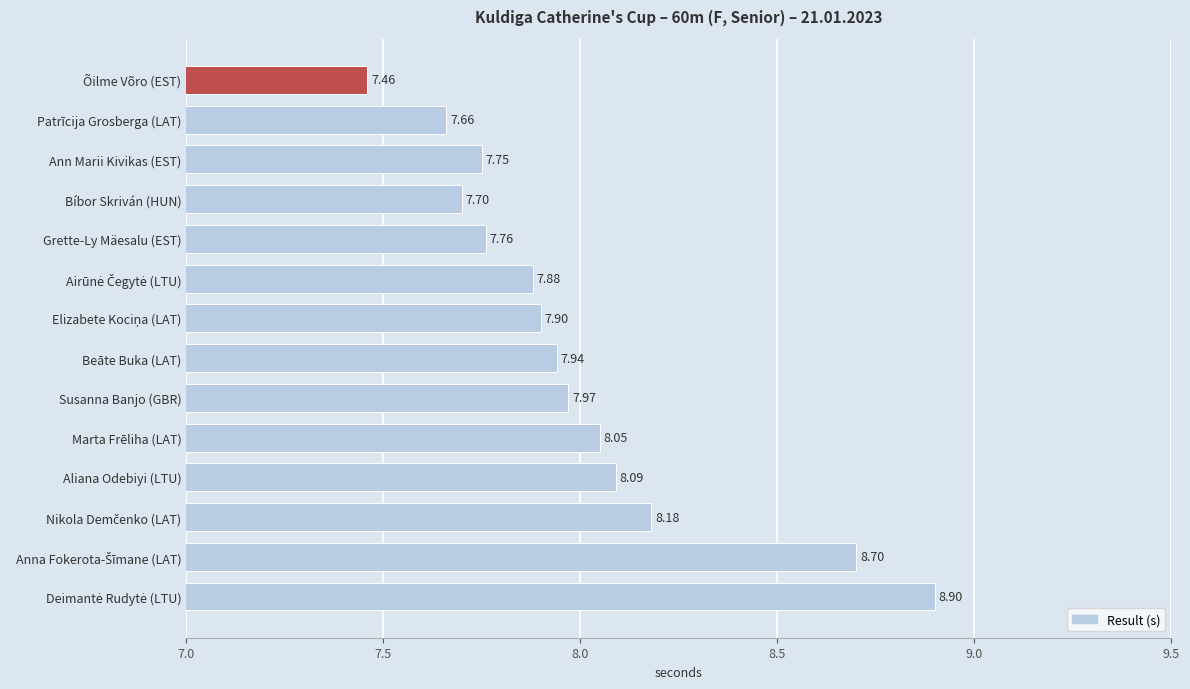

What is the ratio of the value at Bíbor Skriván (HUN) to the value at Susanna Banjo (GBR)?

1.0